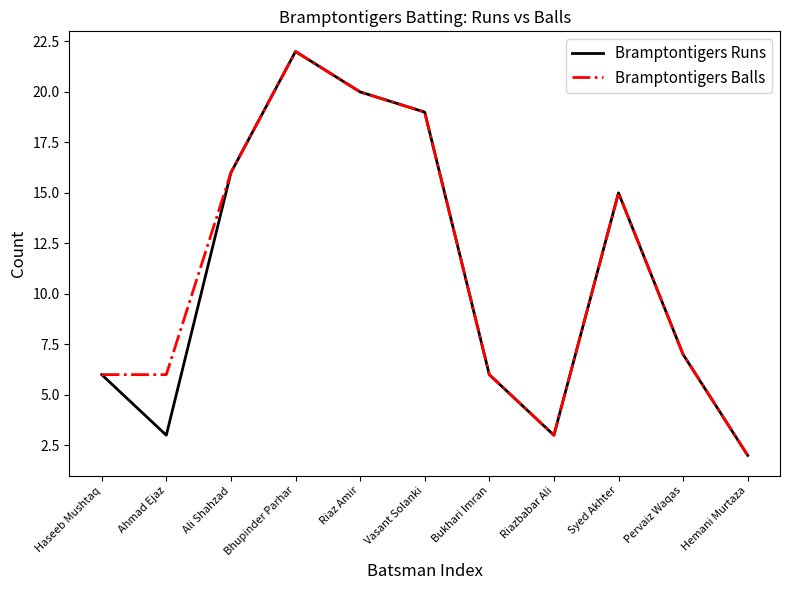

The Bramptontigers Balls series shows 4 at Ahmad Ejaz. True or false?

False